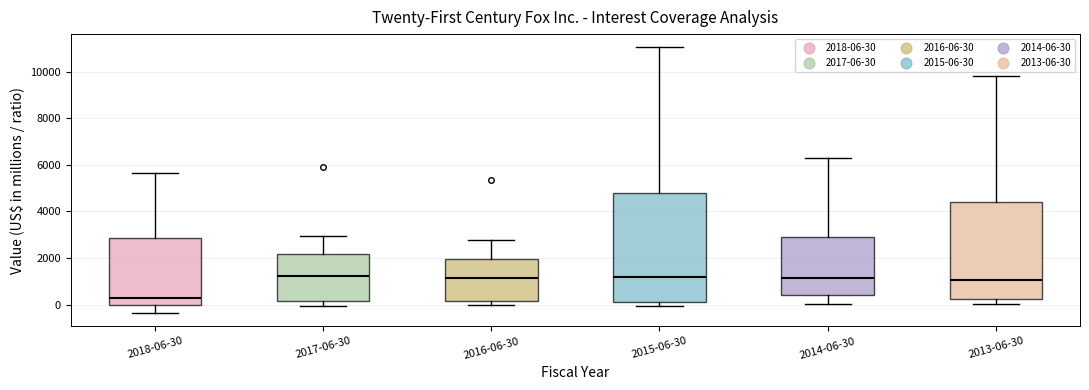

Where is the lower edge of the box for 2018-06-30 on the y-axis? The values are not printed on the chart, so give them approximately, as read against the axis.

0